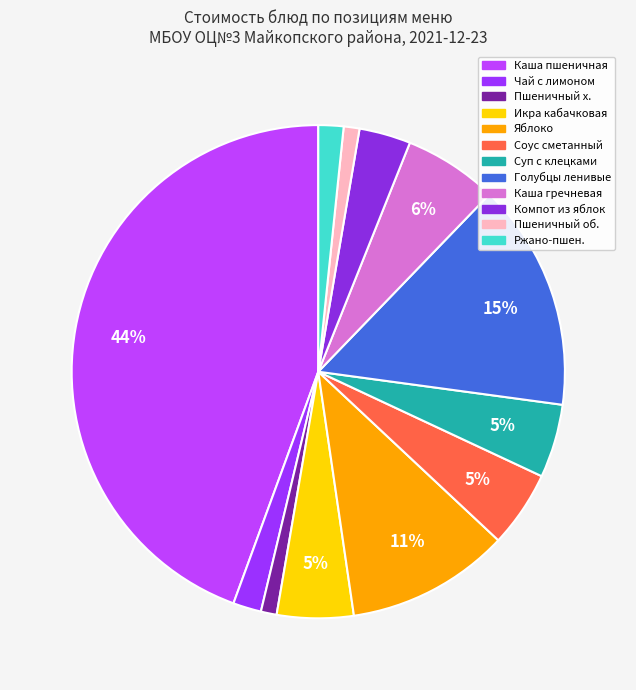

Count the number of slices in the pie.

12